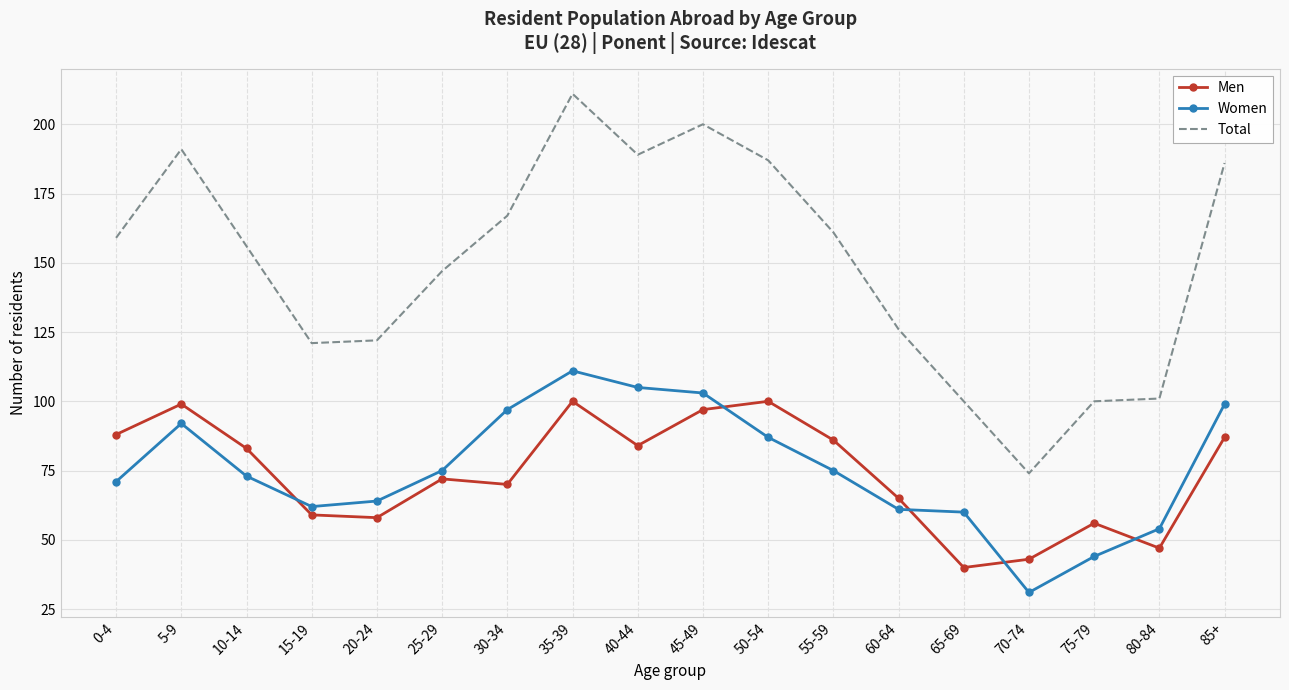

In Women, how many points are higher than both neighbors (excluding endpoints)?

2